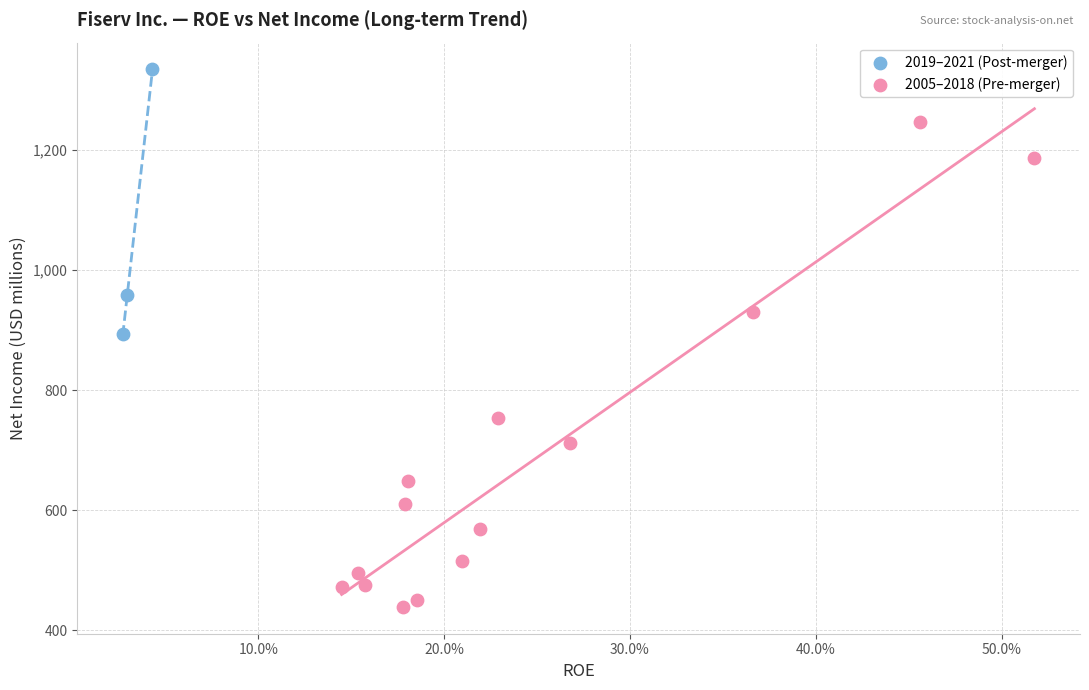

Which series reaches the minimum Y coordinate?

2005–2018 (Pre-merger)